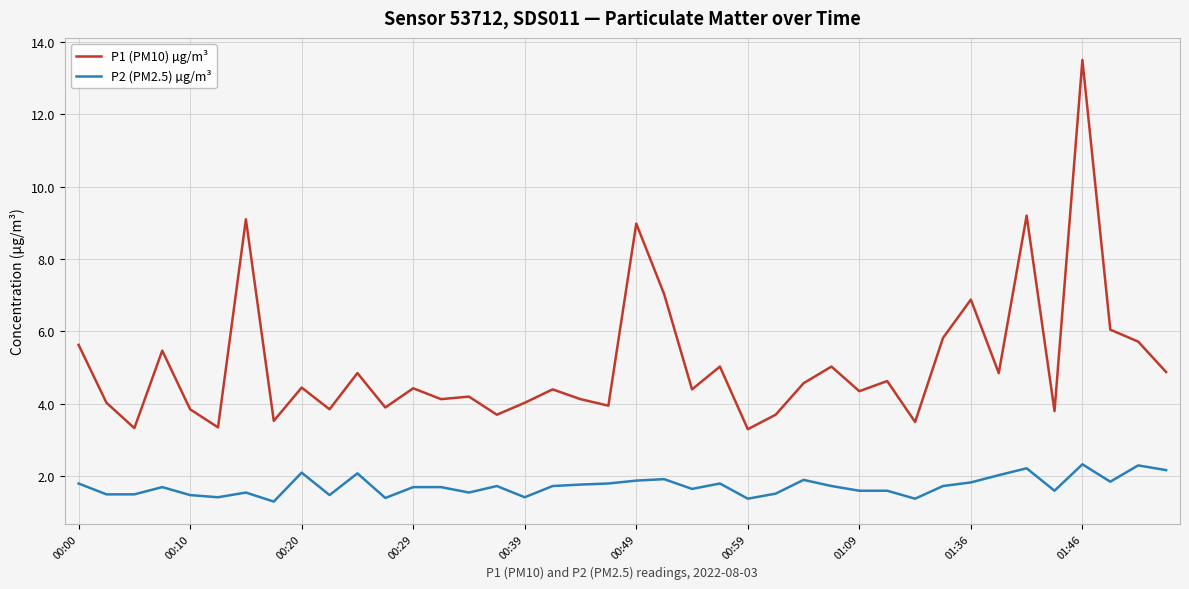

What is the difference between the maximum and minimum values in the P1 (PM10) µg/m³ series?

10.2